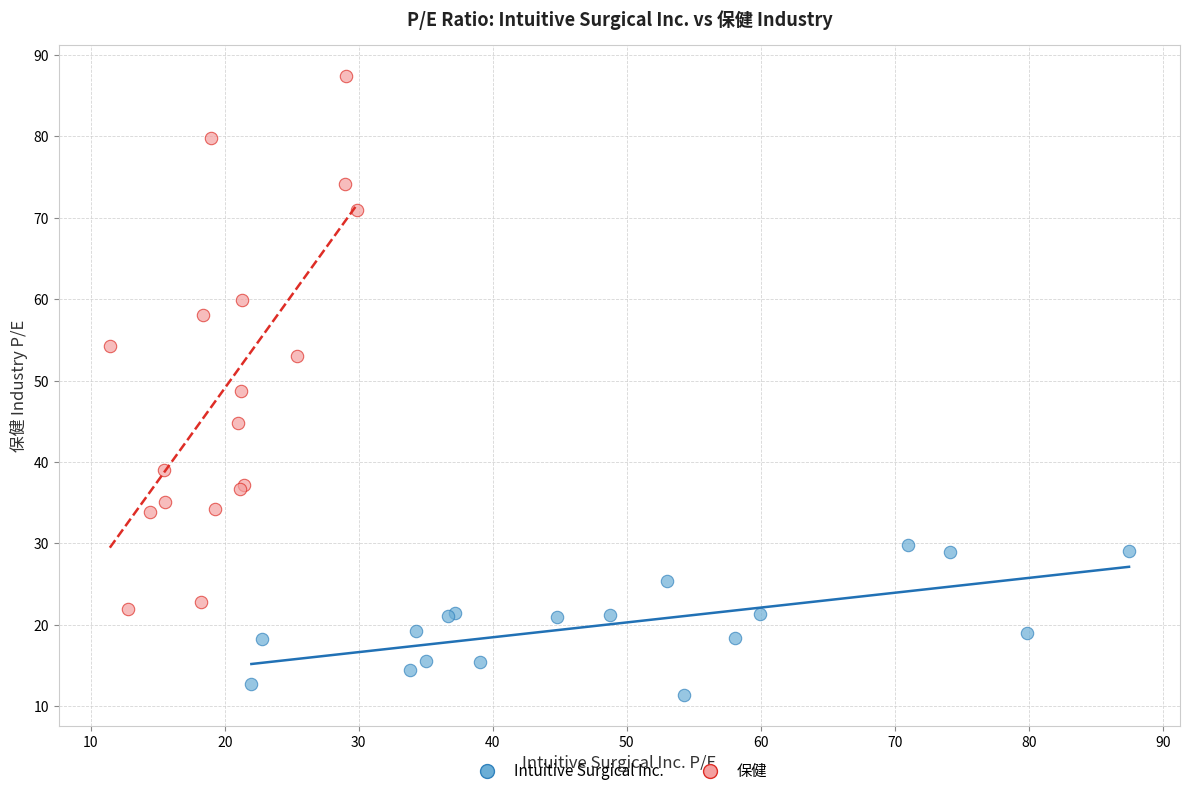

Which series reaches the maximum Y coordinate?

保健